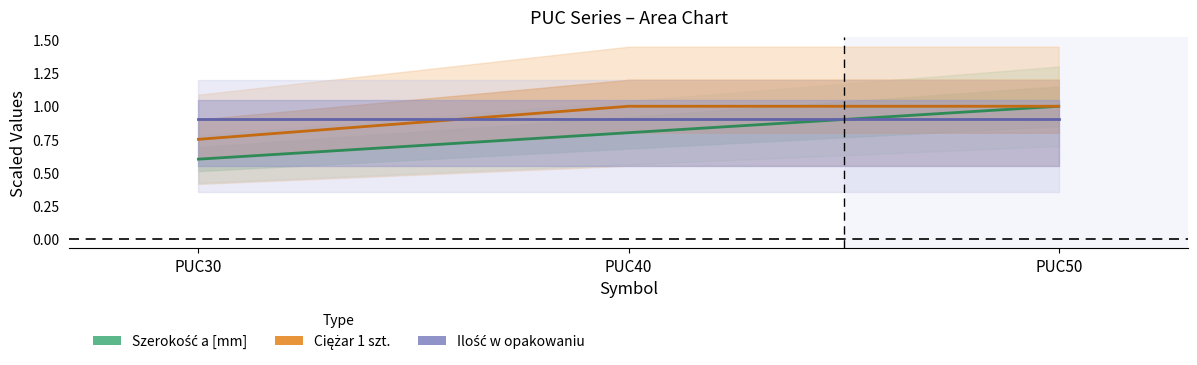

What are all the series names shown in the legend?

Szerokość a [mm], Ciężar 1 szt., Ilość w opakowaniu